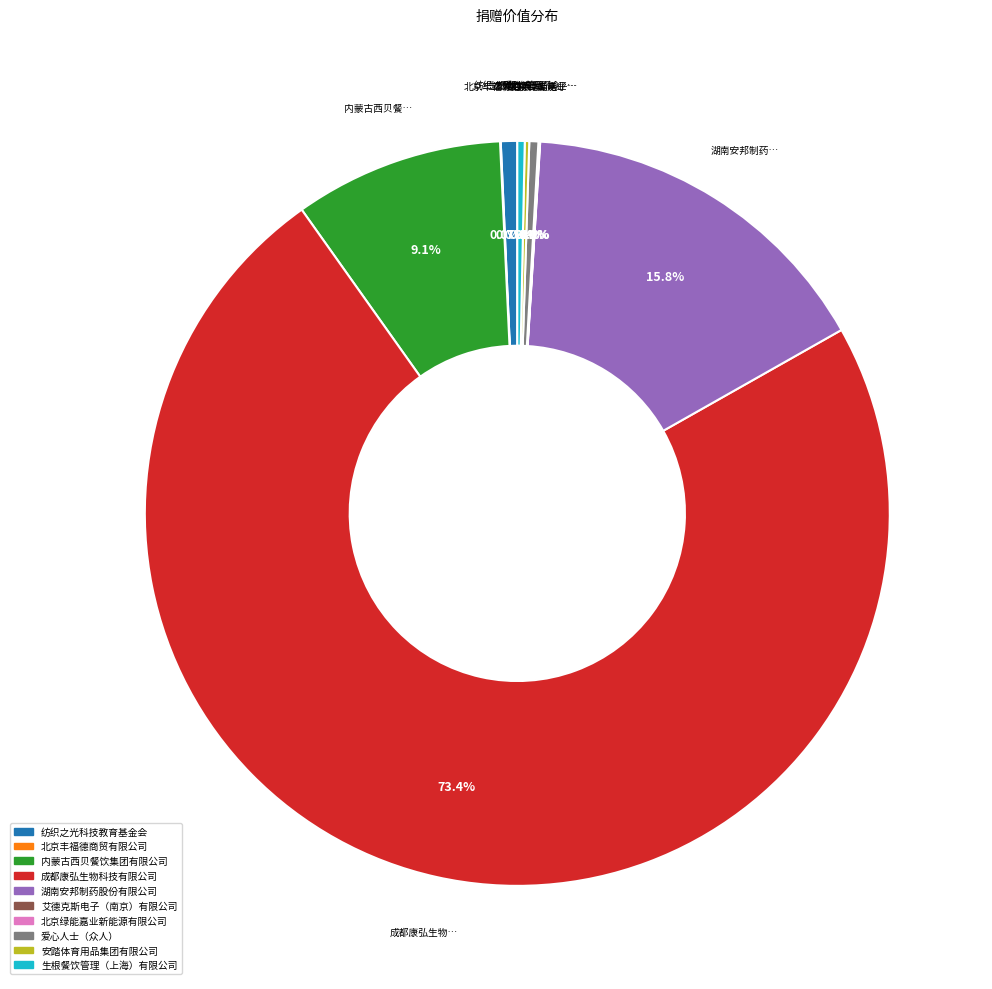

To the nearest percent, what is the difference between the largest and smallest slice percentages?

73%